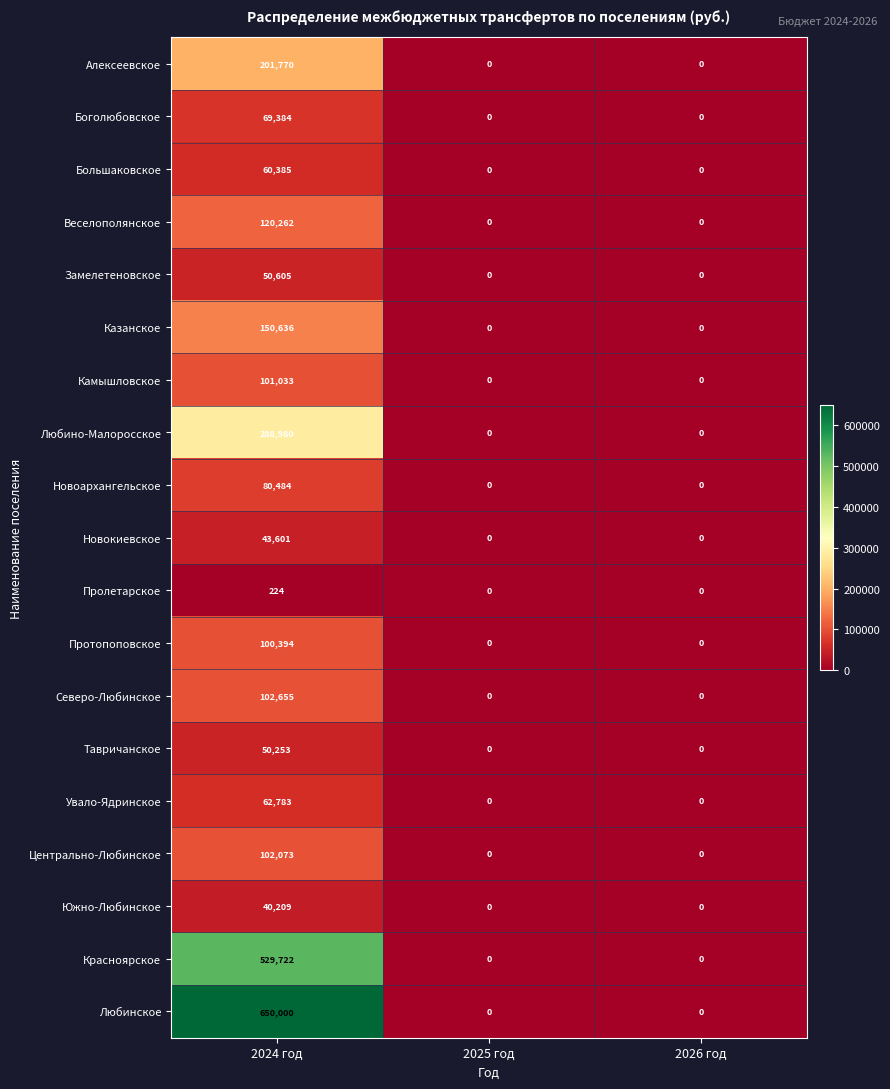

List the series in order of their peak value, lowest first.

Пролетарское, Южно-Любинское, Новокиевское, Тавричанское, Замелетеновское, Большаковское, Увало-Ядринское, Боголюбовское, Новоархангельское, Протопоповское, Камышловское, Центрально-Любинское, Северо-Любинское, Веселополянское, Казанское, Алексеевское, Любино-Малоросское, Красноярское, Любинское